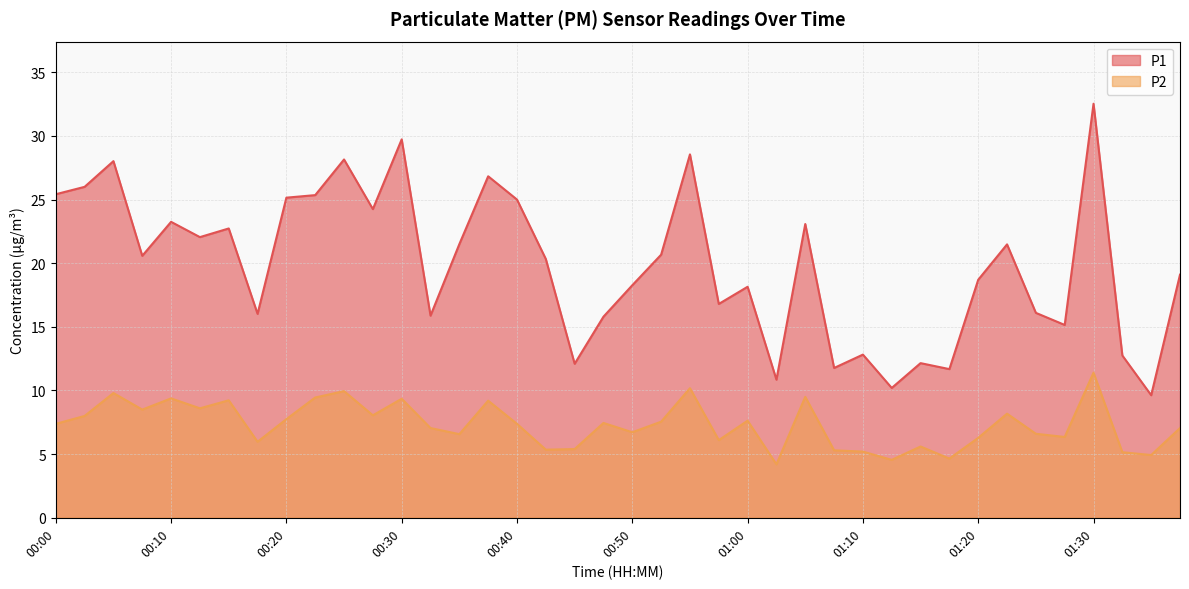

What are all the series names shown in the legend?

P1, P2